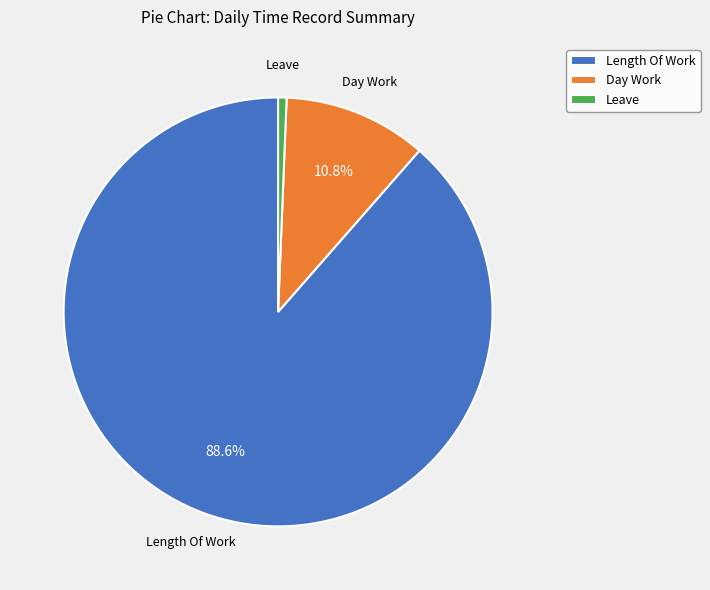

What percentage is the Length Of Work slice, to the nearest percent?

89%